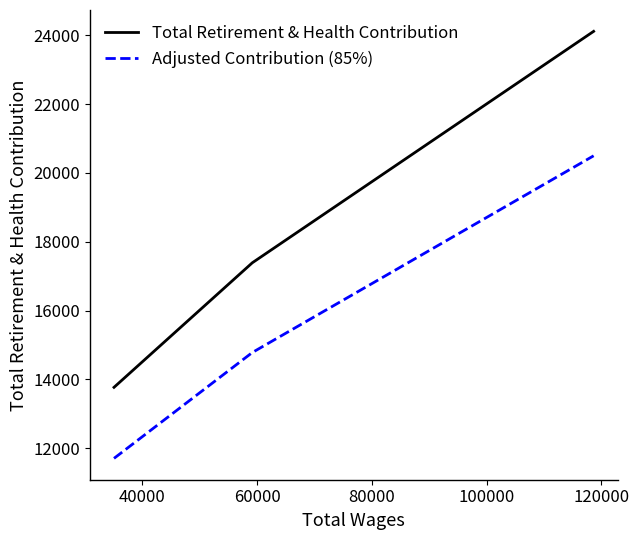

Which series has the largest range (max minus min)?

Total Retirement & Health Contribution